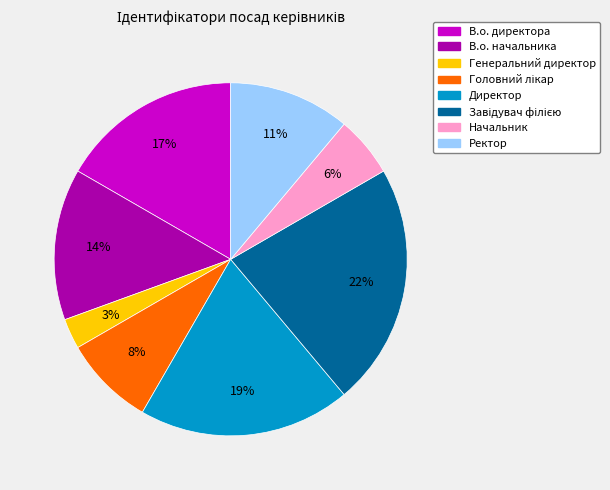

Does any single category account for the majority?

No